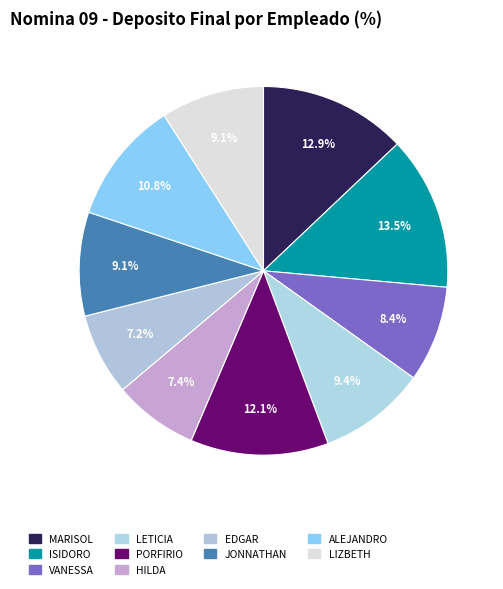

What is the largest slice in the pie chart?

ISIDORO